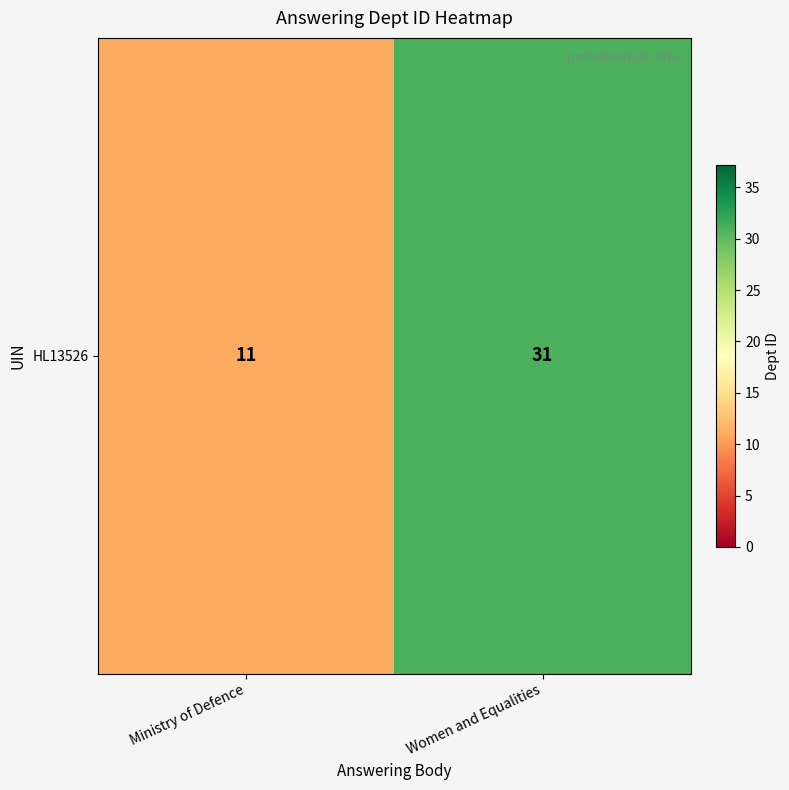

Reading left to right, extract all data points from this chart.

11	31